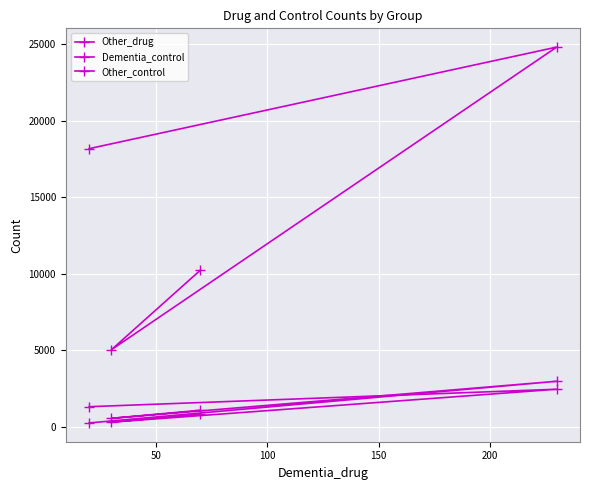

Reading left to right, what are all the values shown in this chart?

Other_drug: 1320	2460	310	840
Dementia_control: 260	2980	560	1090
Other_control: 18170	24800	5040	10240